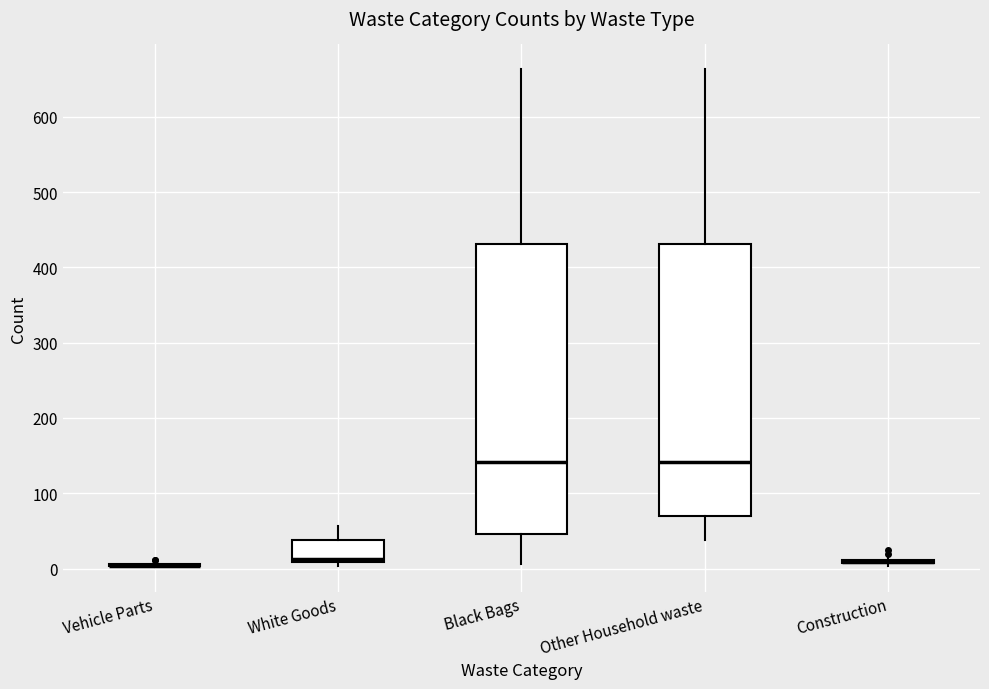

Reading left to right, transcribe this box plot: for each box, give where its median line is, the range the box spans, and where its two whiskers end, as read against the y-axis. The values are not printed on the chart, so give them approximately, as read against the axis.

Vehicle Parts: box collapsed to a line at 0, whiskers 0 to 10
White Goods: median 10 (just above the box's lower edge), box 10 to 40, whiskers 0 to 60
Black Bags: median 140, box 50 to 430, whiskers 10 to 660
Other Household waste: median 140, box 70 to 430, whiskers 40 to 660
Construction: box collapsed to a line at 10, whiskers 0 to 20